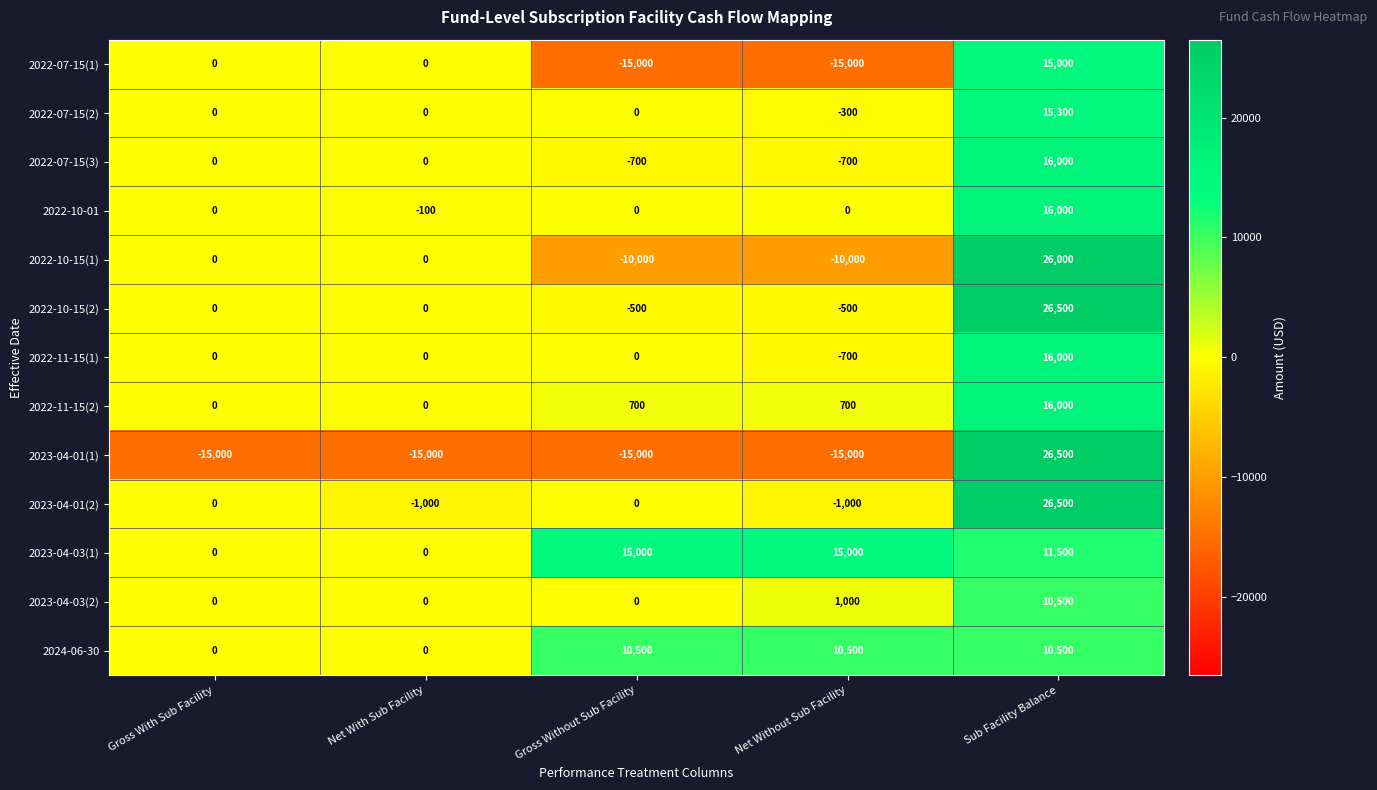

What is the spread (max minus min) of values at Gross Without Sub Facility?

30000